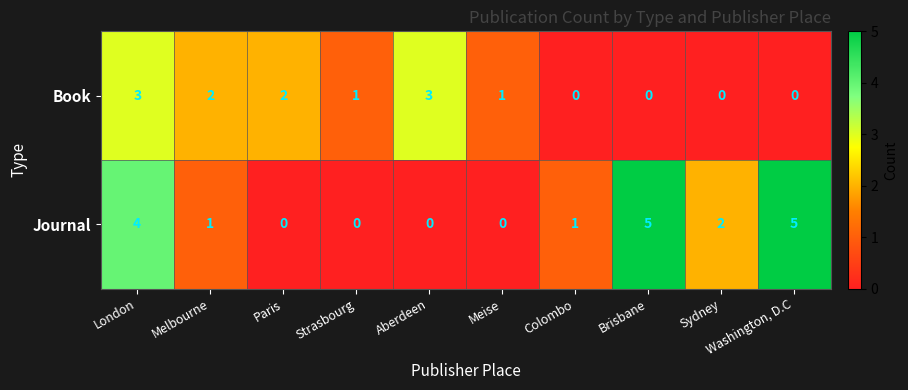

What is the sum of all Book values?

12